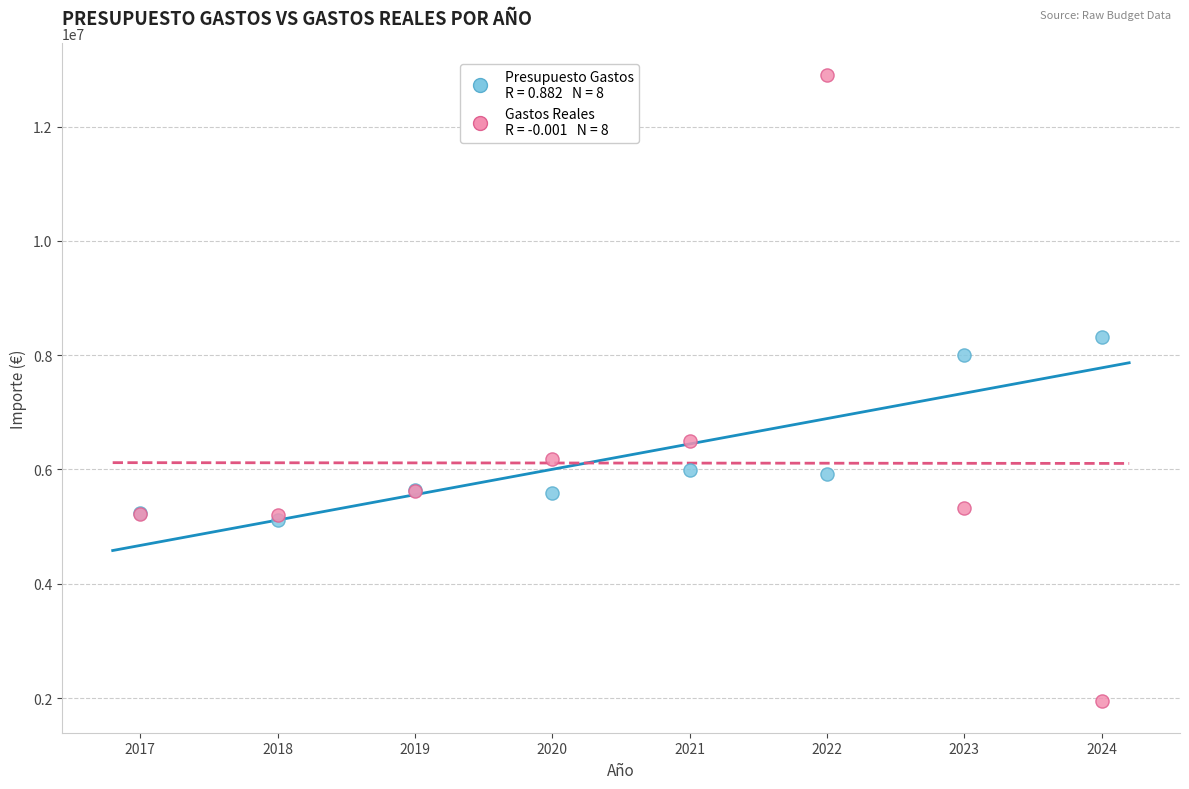

Across all series, what Y value is closest to 7425215?

7997629.0